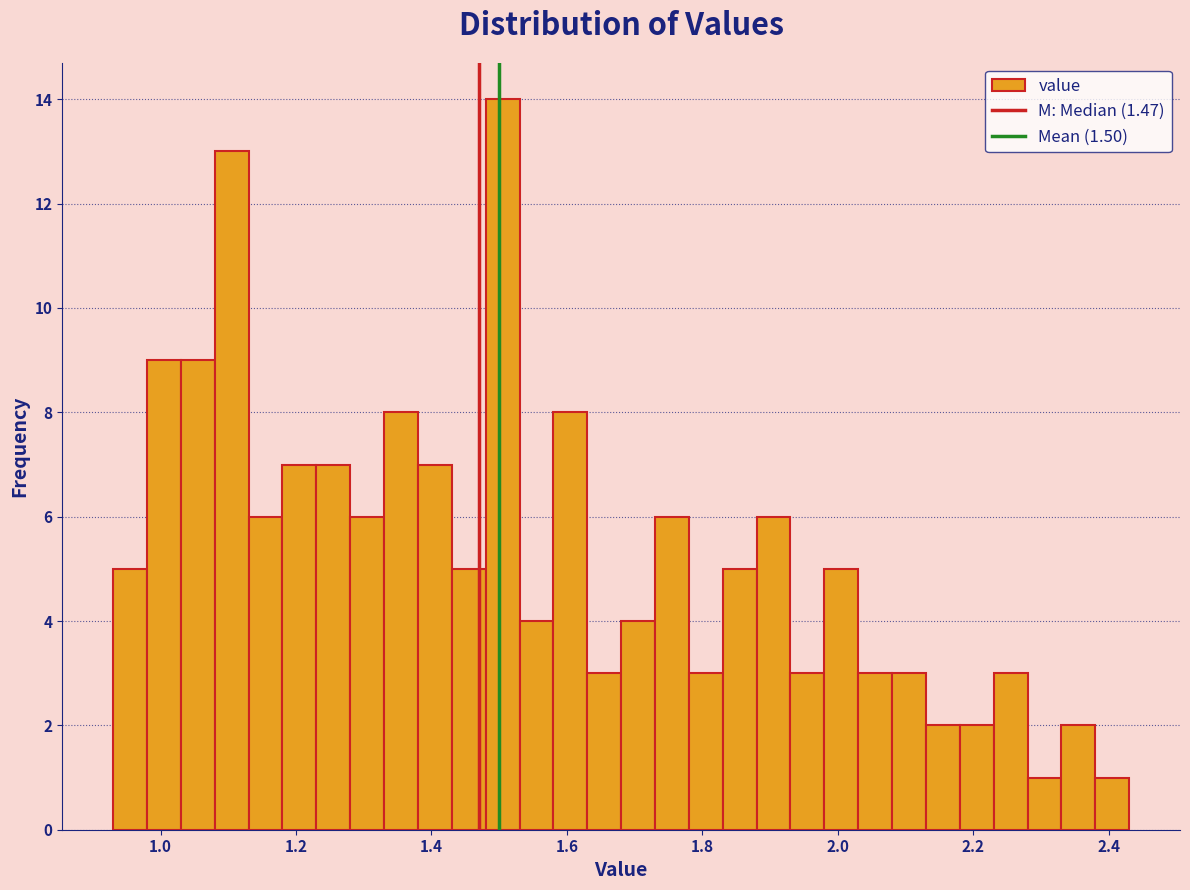

Read against the x-axis, roughly where is the centre of the tallest bar?

1.50